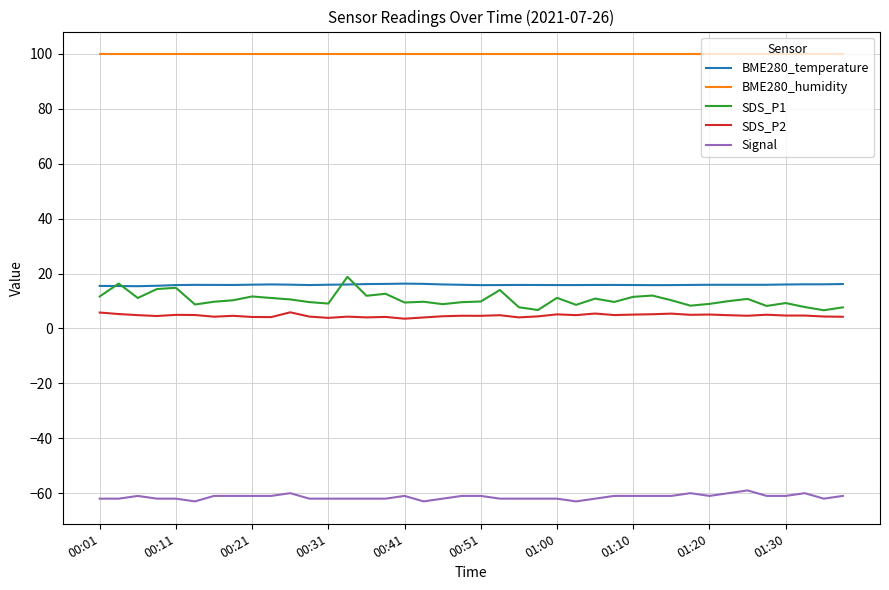

Count the number of categories in the chart.

40